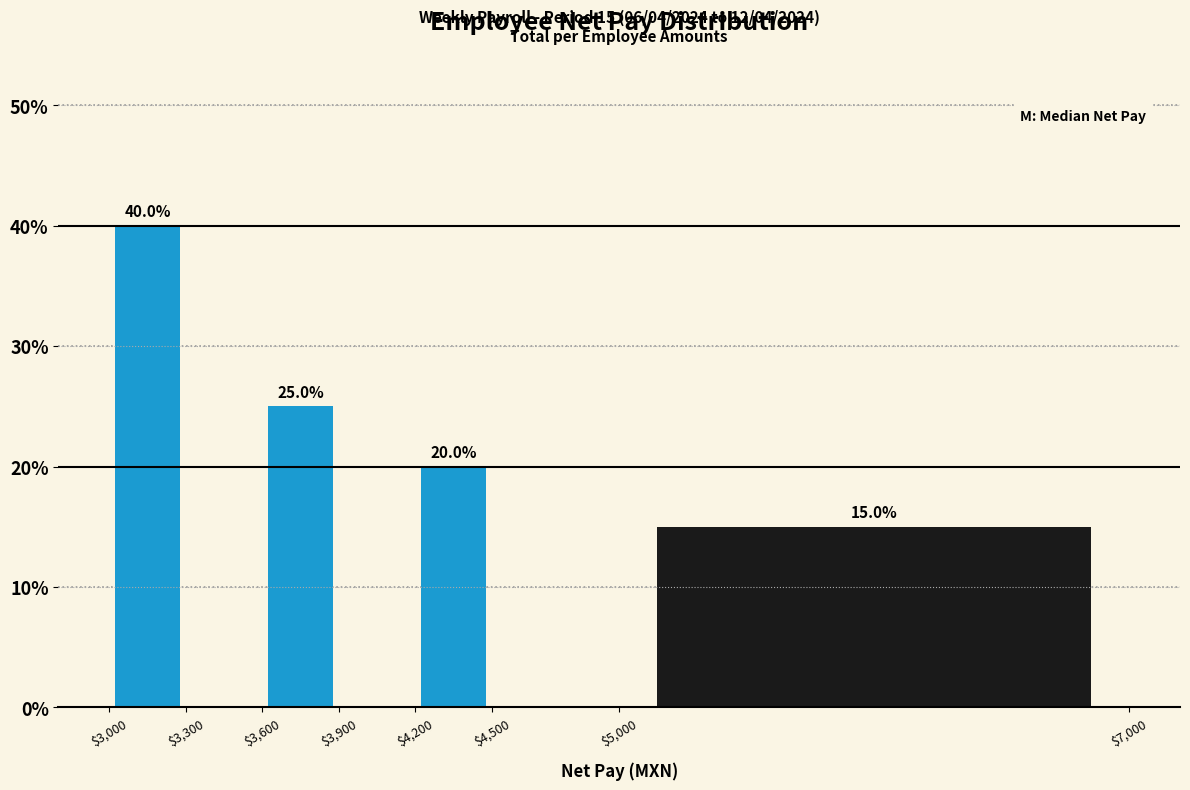

Which range on the x-axis has the tallest bar?

$3,000 to $3,300